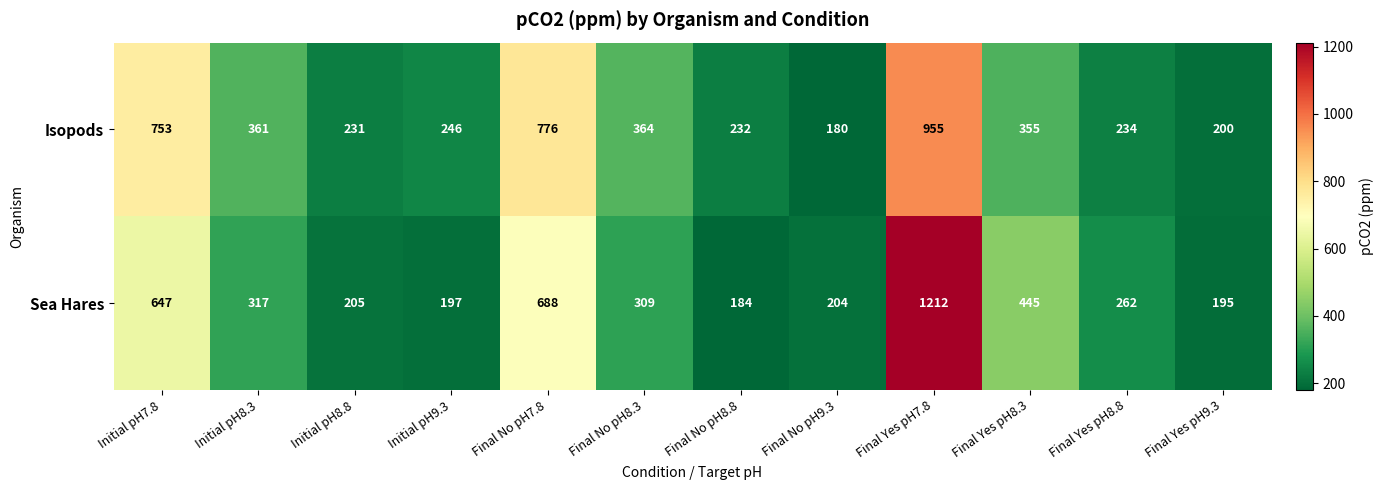

Which series has the largest range (max minus min)?

Sea Hares